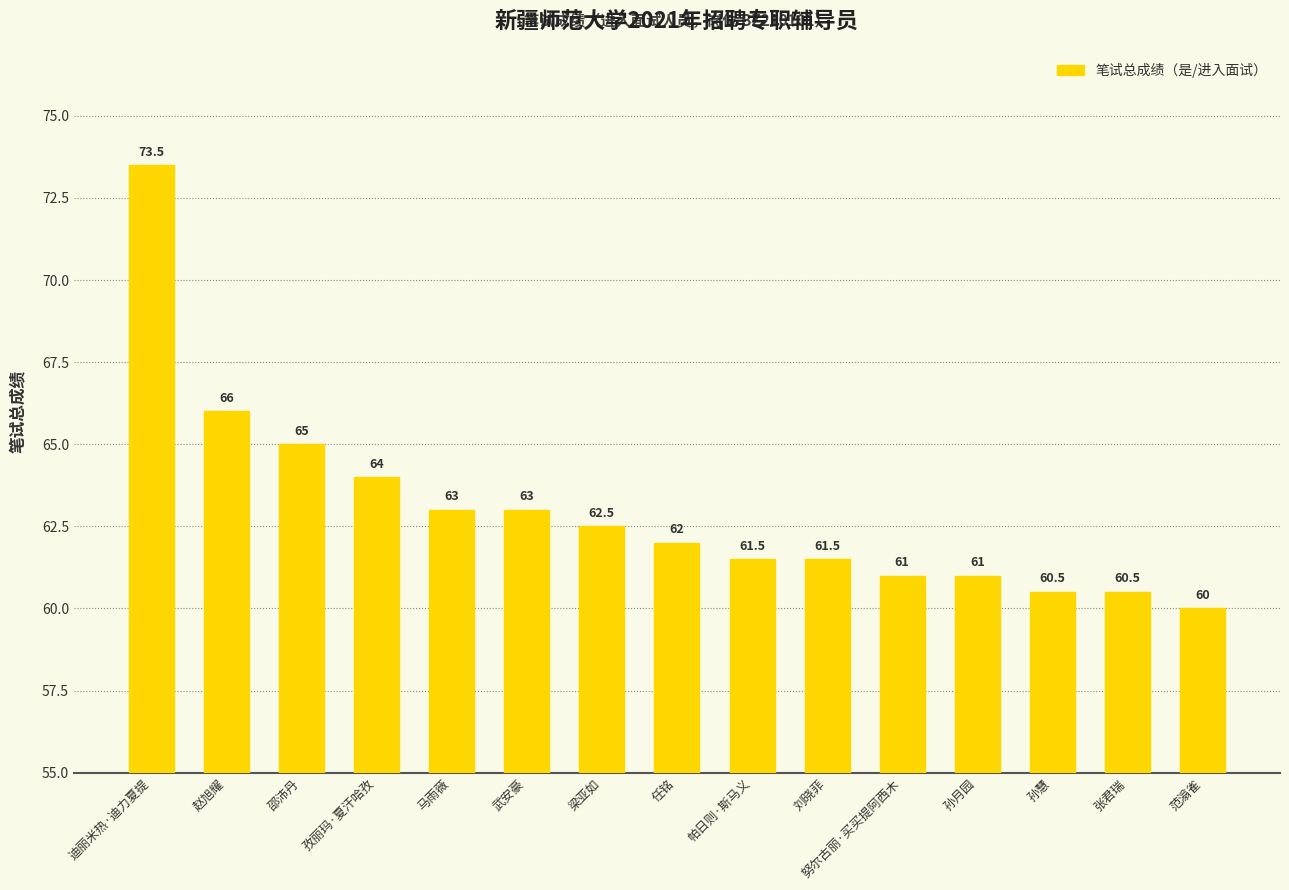

What is the label of the 12th bar from the left?

孙月园